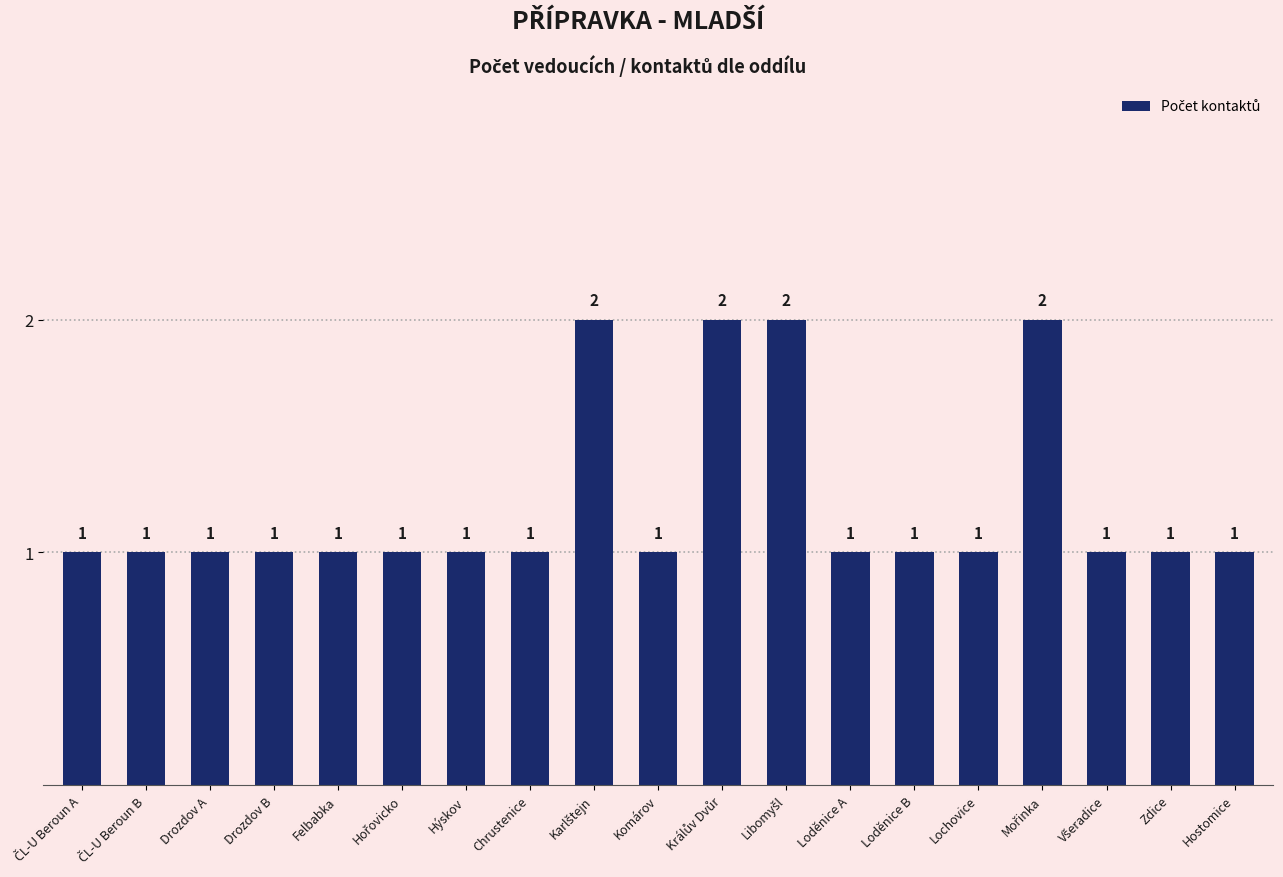

What is the label of the 2nd bar from the right?

Zdice